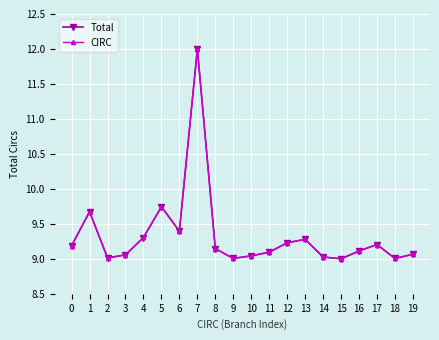

Where is CIRC nearest to the value 10?

5